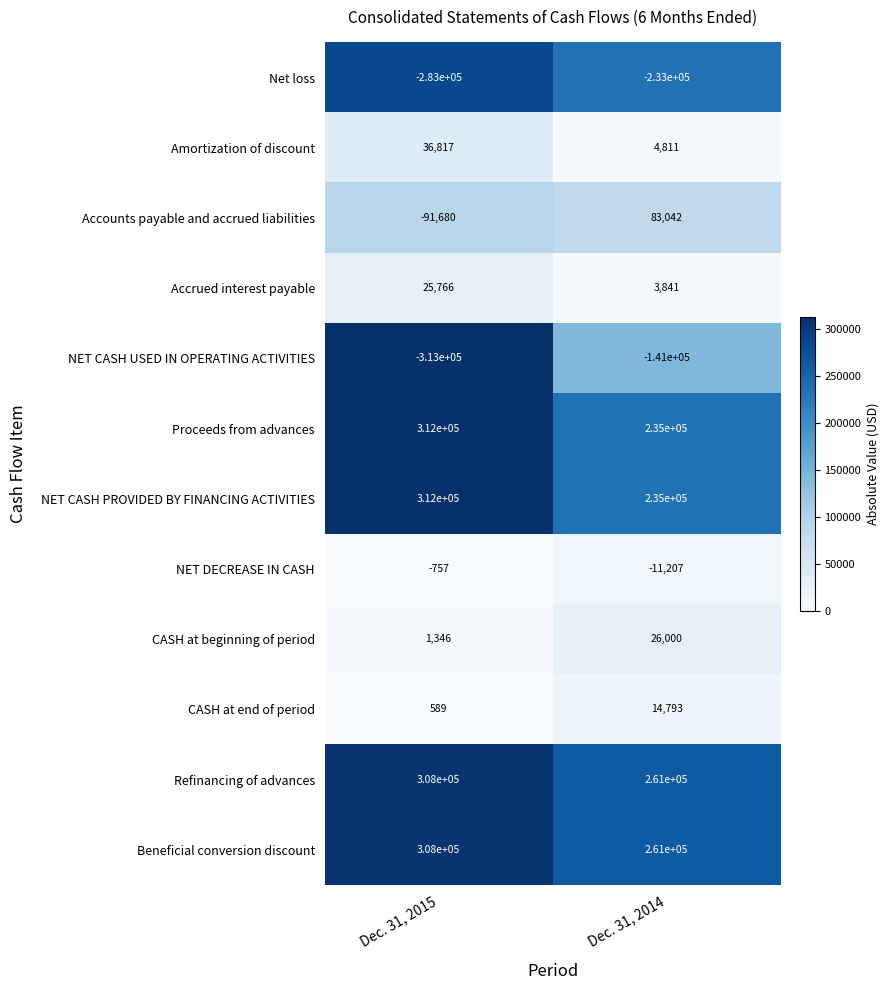

What is the average value of the CASH at beginning of period series?

13673